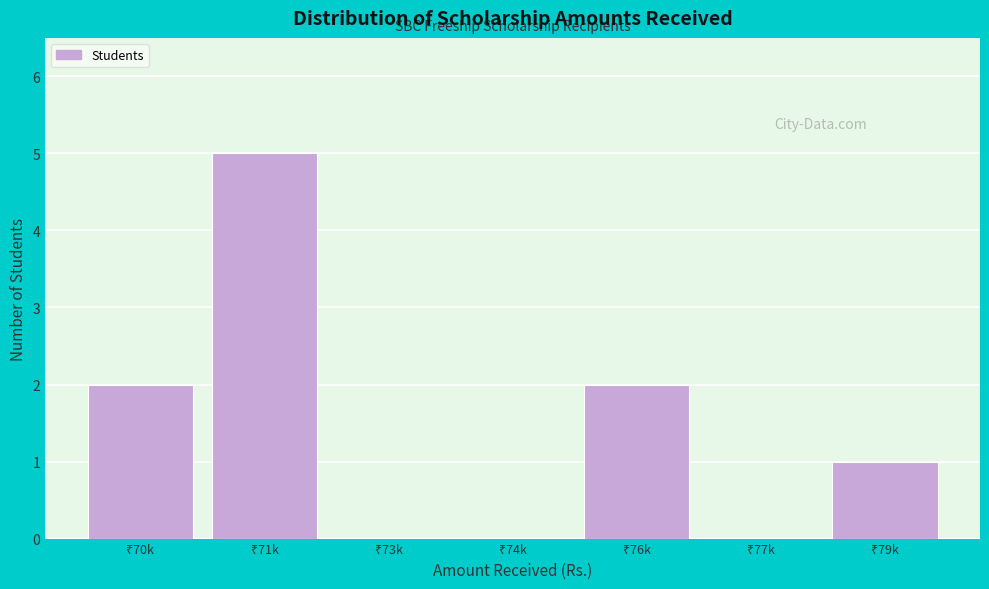

What is the sum of all values?

10